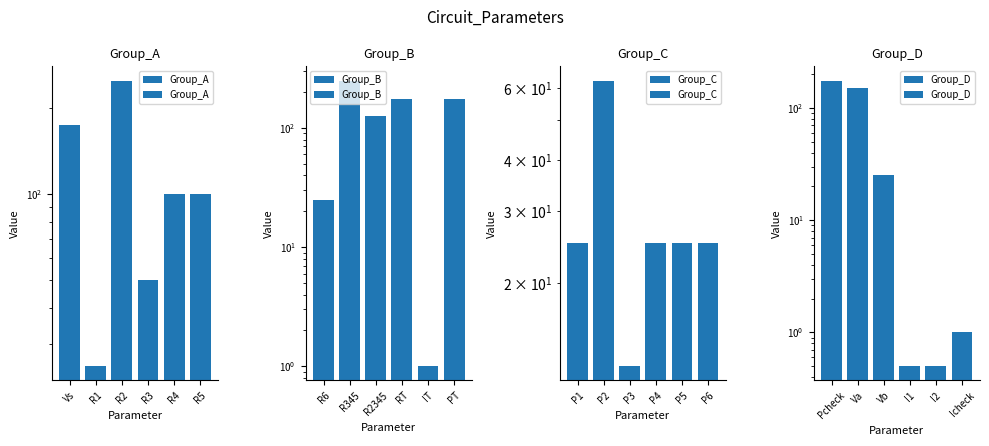

What is the label of the 2nd bar from the right?

R4